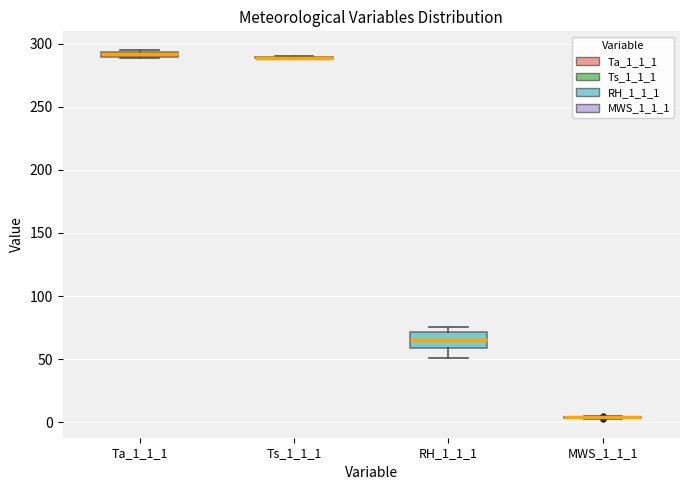

Which box is the tallest, from its lower edge to its upper edge?

RH_1_1_1